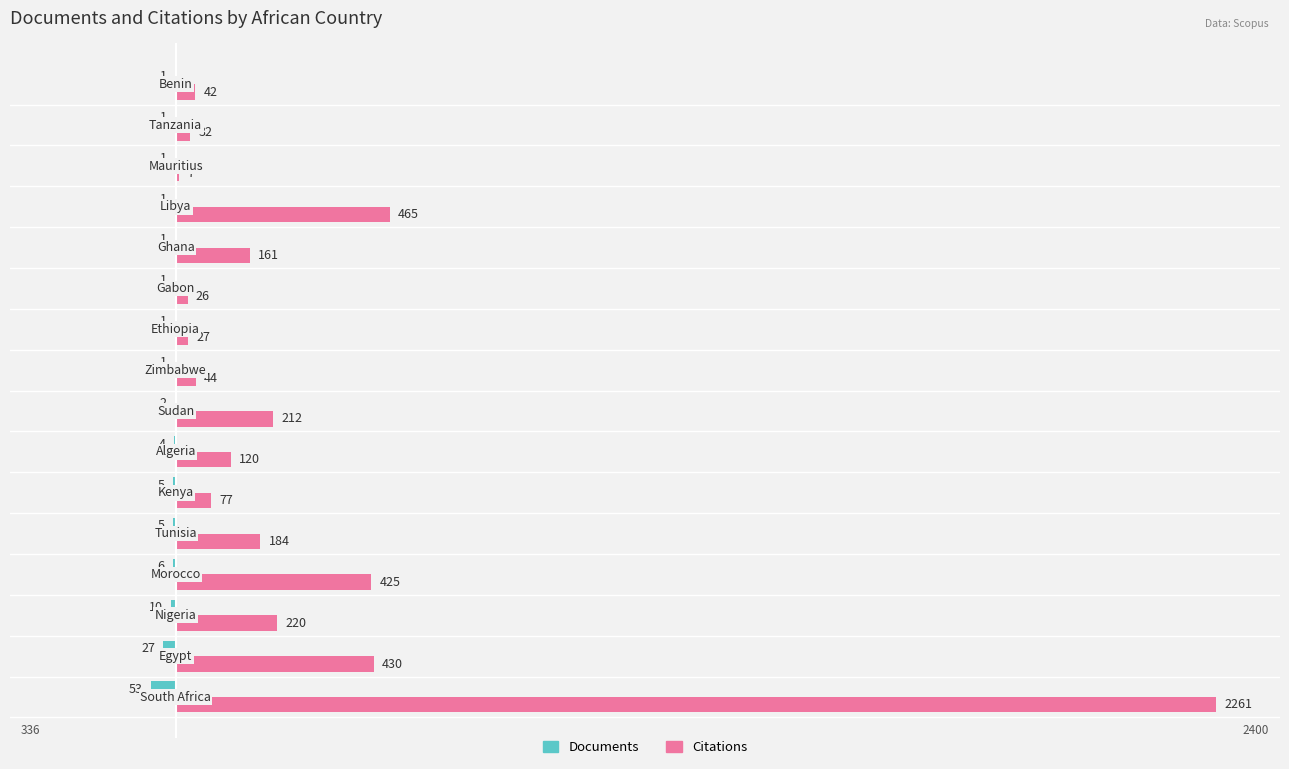

What is the maximum value for Citations?

2261